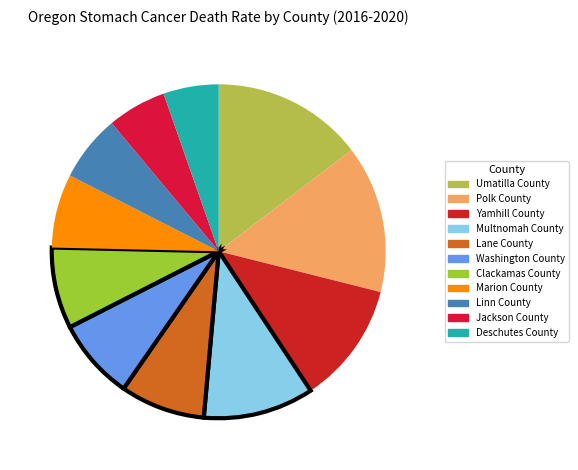

Which category has the smallest portion of the pie?

Deschutes County